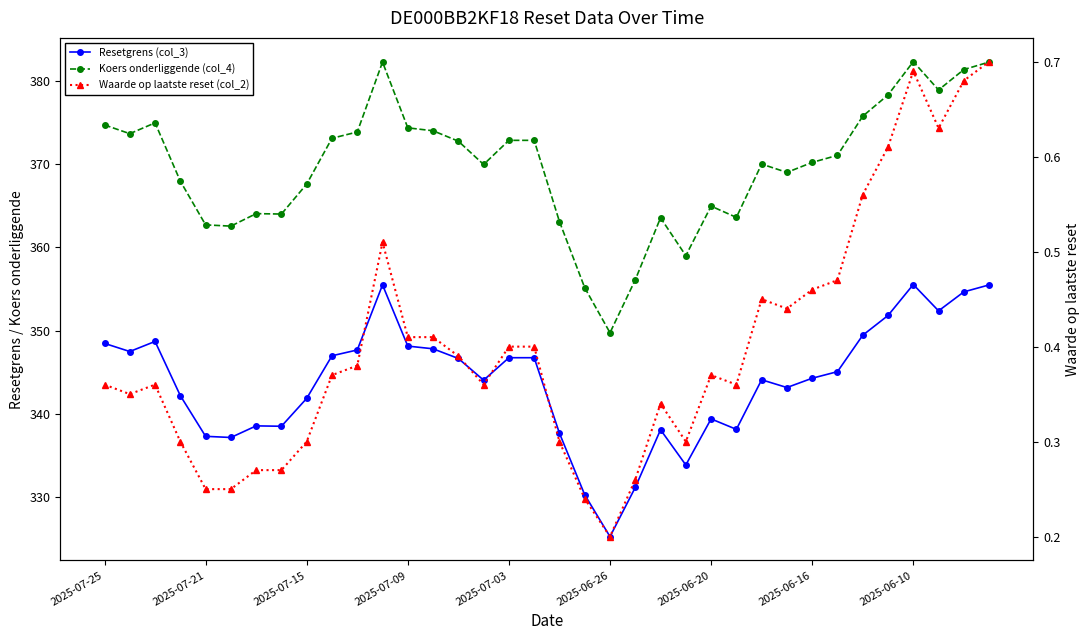

In Koers onderliggende (col_4), how many points are lower than both neighbors (excluding endpoints)?

9